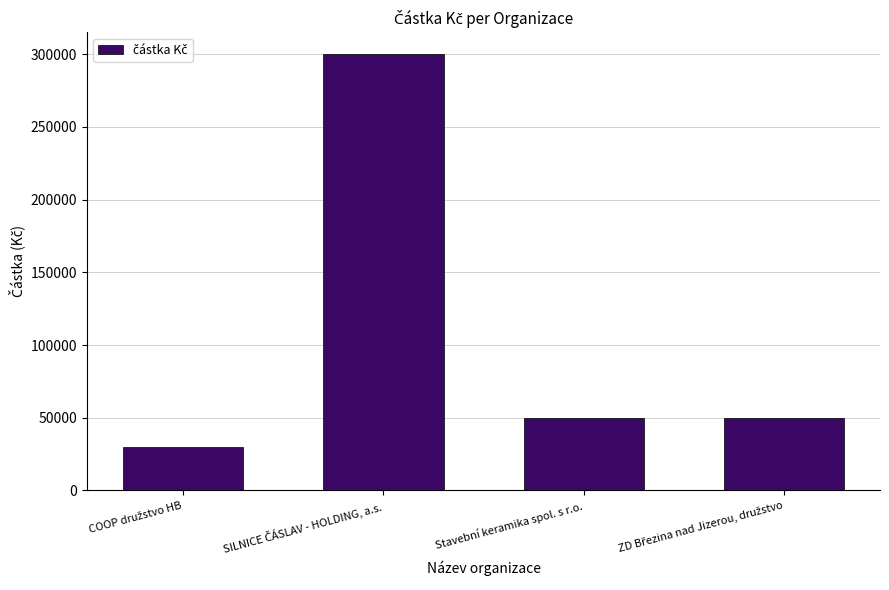

The chart shows a value of 24698 at Stavební keramika spol. s r.o.. True or false?

False